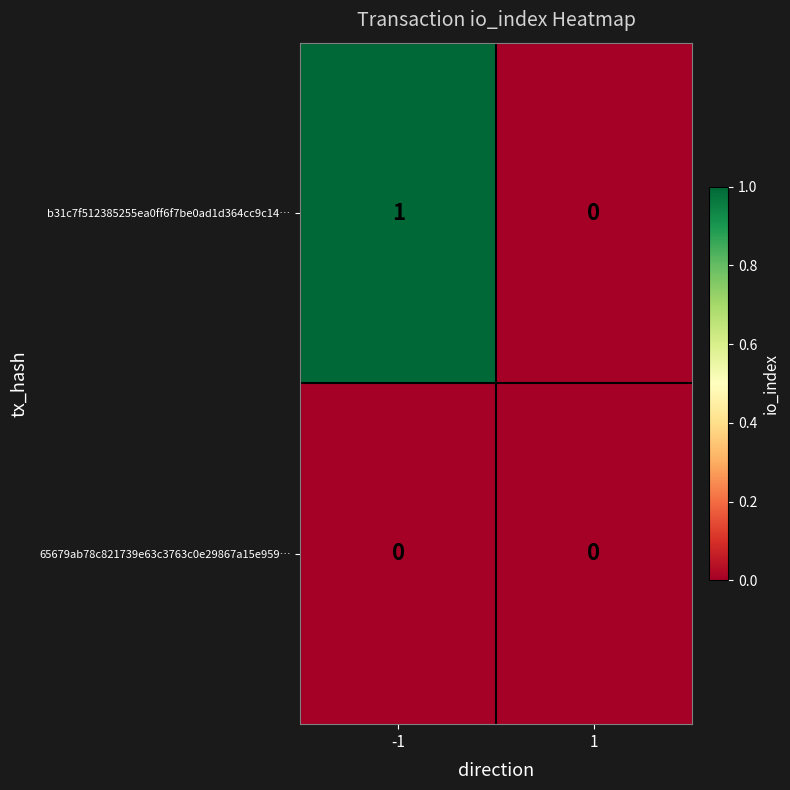

Rank the series by their maximum value, from lowest to highest.

65679ab78c821739e63c3763c0e29867a15e959…, b31c7f512385255ea0ff6f7be0ad1d364cc9c14…